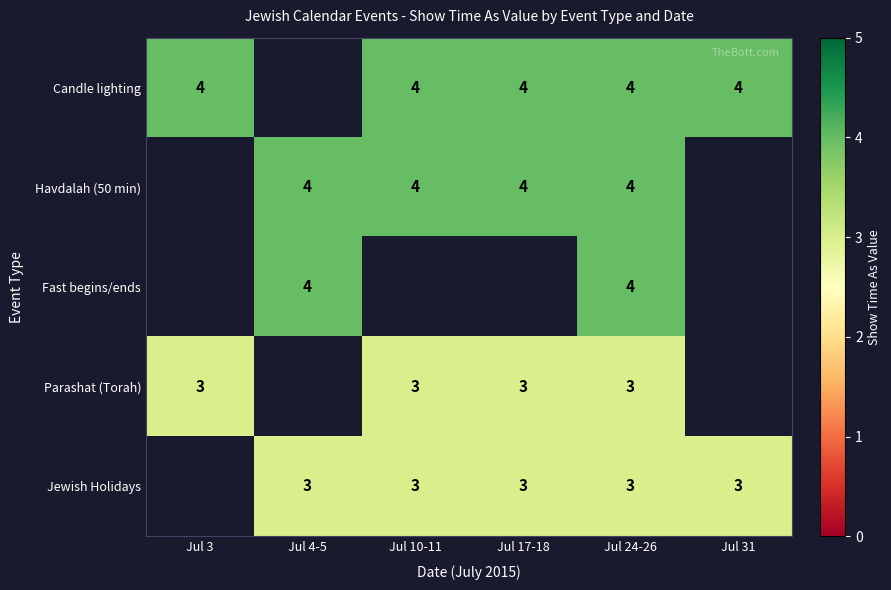

True or false: Jewish Holidays has a value of 3 at Jul 10-11.

True